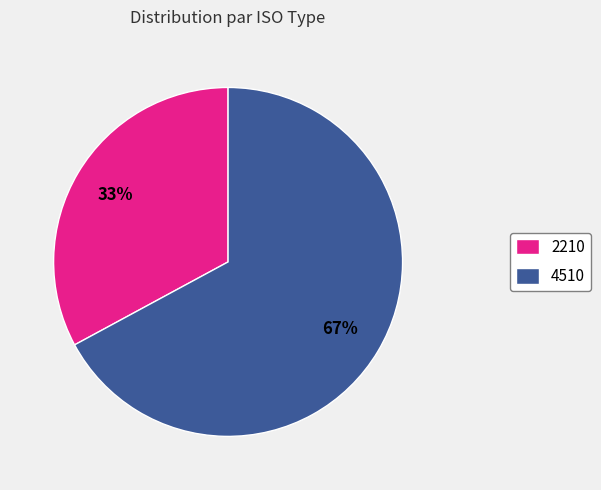

How many segments does this pie chart have?

2